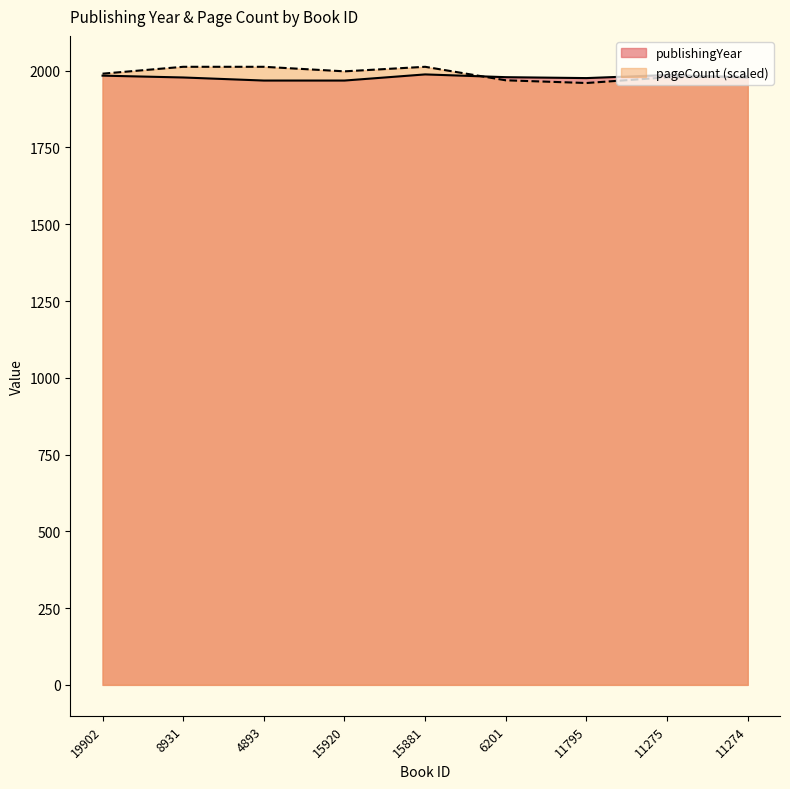

What is the maximum value shown in the chart?

2012.8